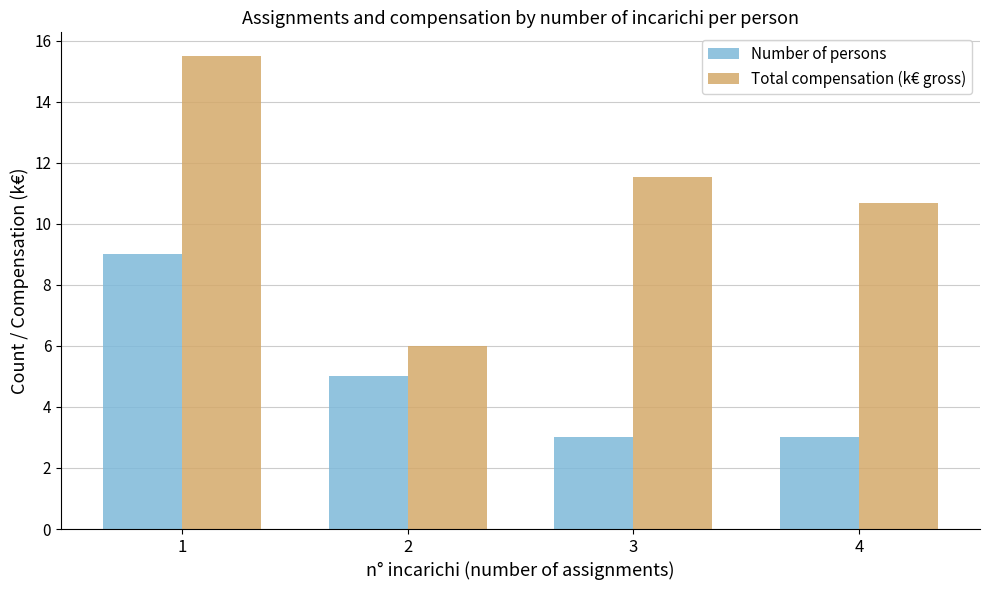

What is the spread (max minus min) of values at 3?

8.5